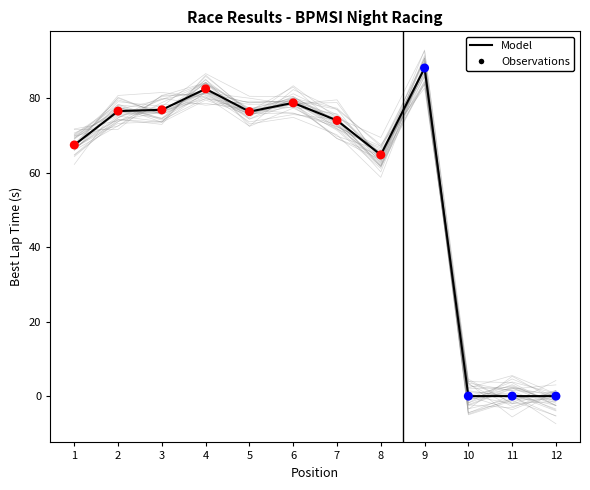

At how many categories does at least one series exceed 8?

9